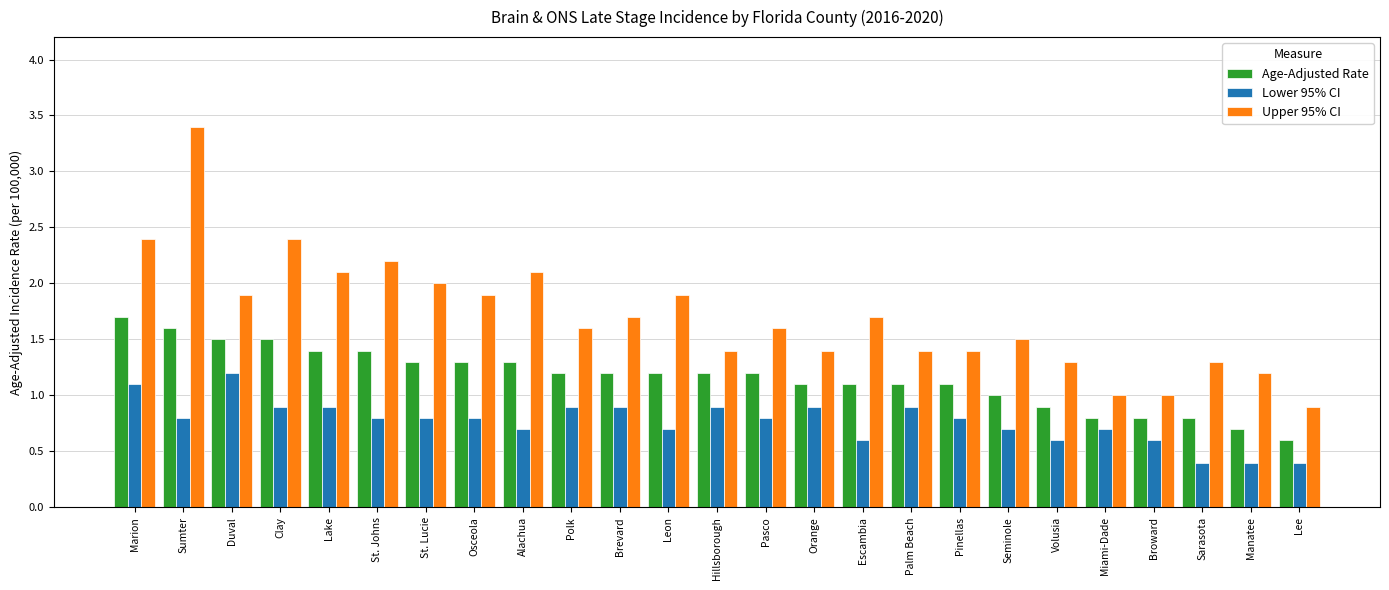

What is the approximate value of Lower 95% CI at Duval?

1.2